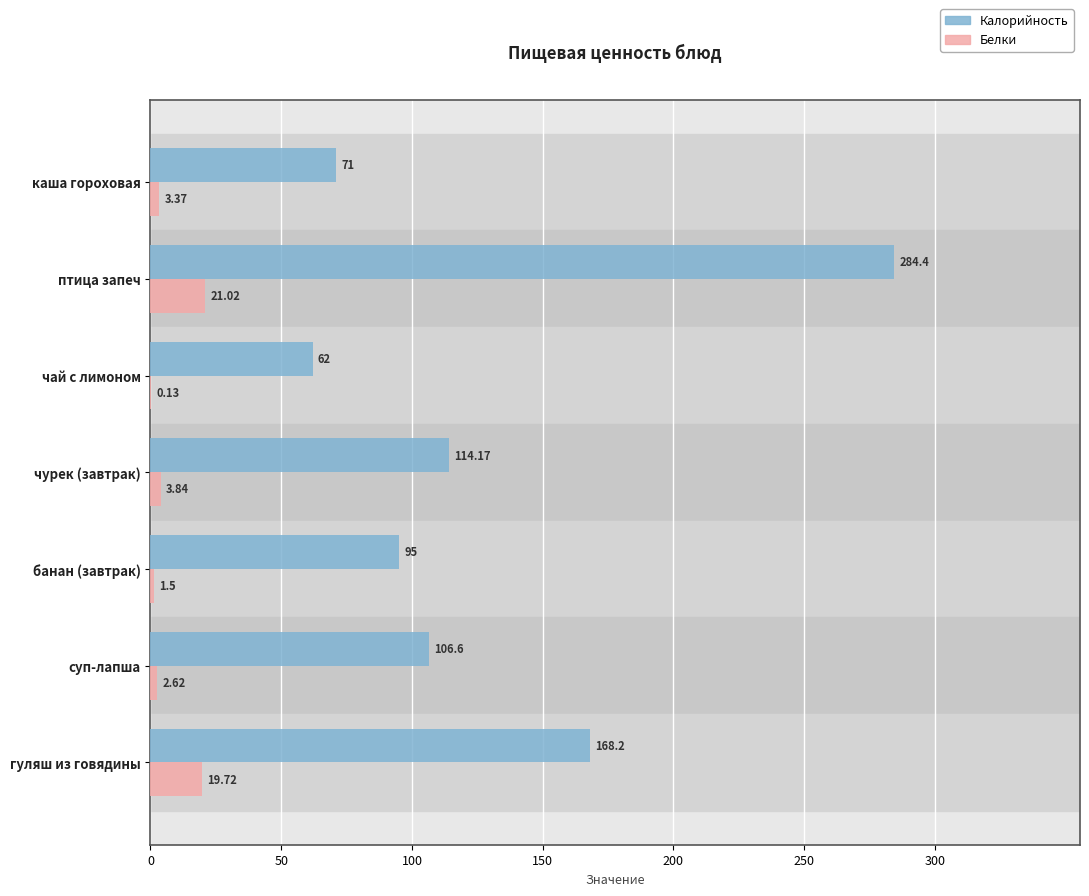

Between чай с лимоном and банан (завтрак), which series saw the biggest shift?

Калорийность